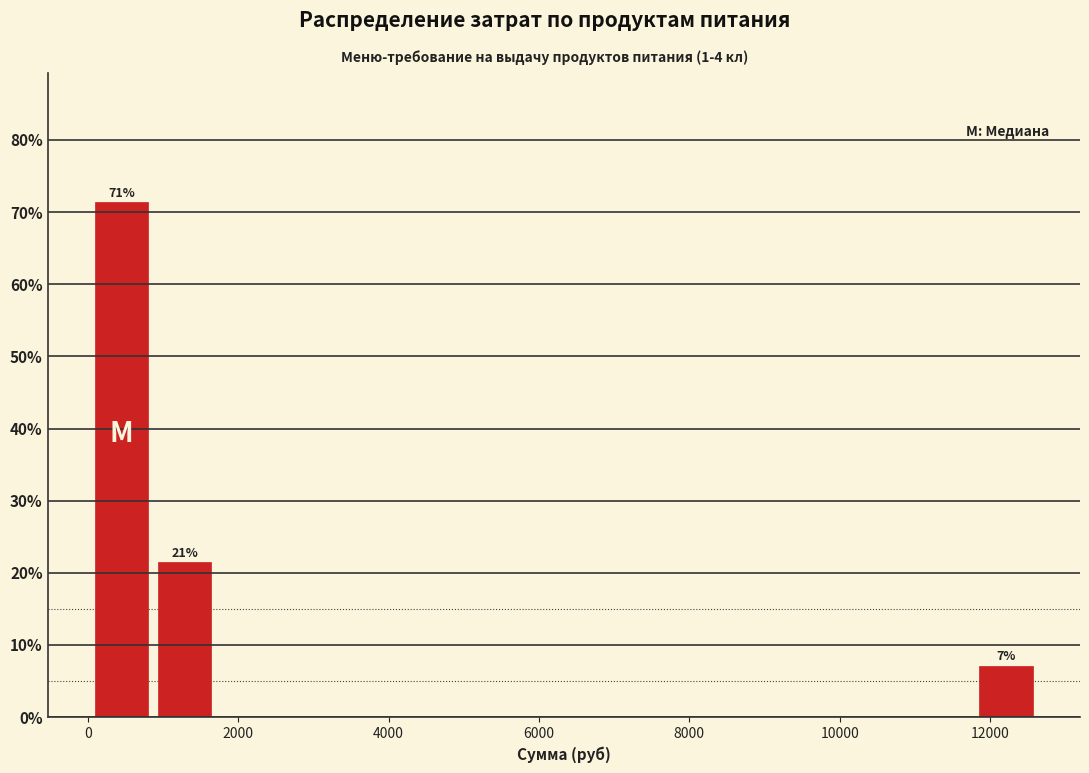

Which range on the x-axis has the tallest bar?

0 to 800